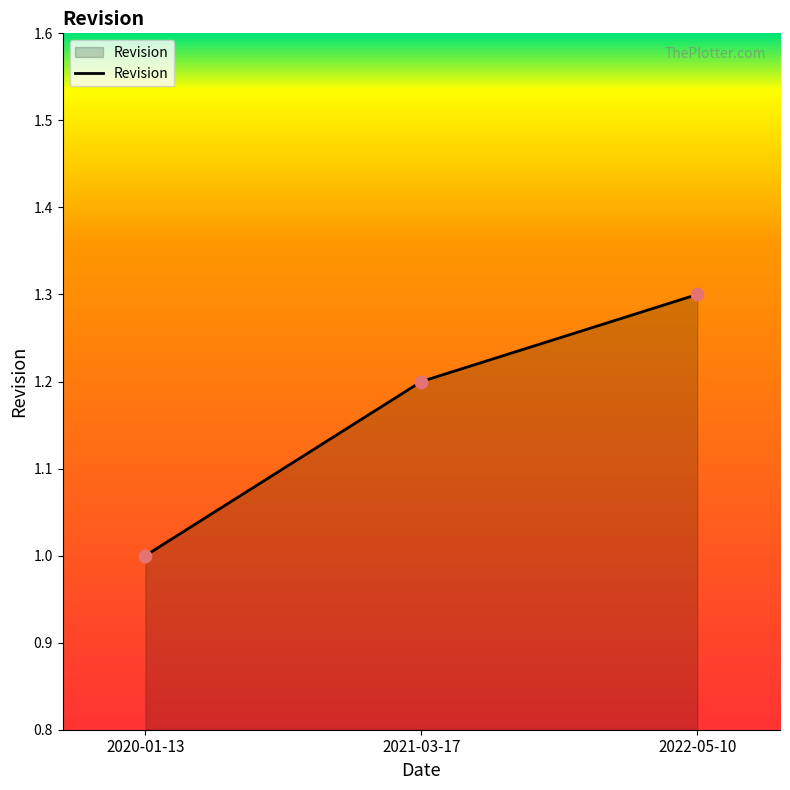

What is the change in value from 2020-01-13 to 2021-03-17?

+0.2